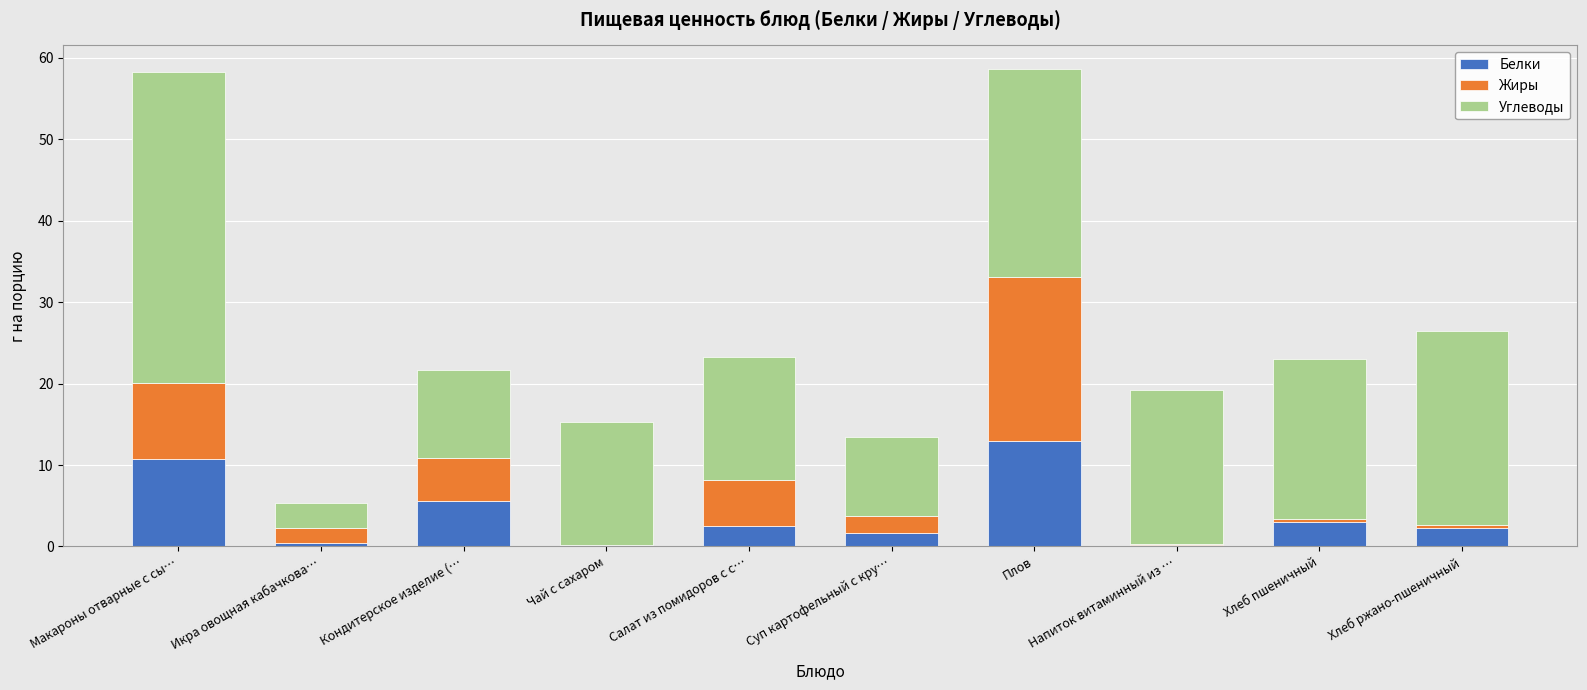

Is it true that Белки equals 22.3 at Плов?

False